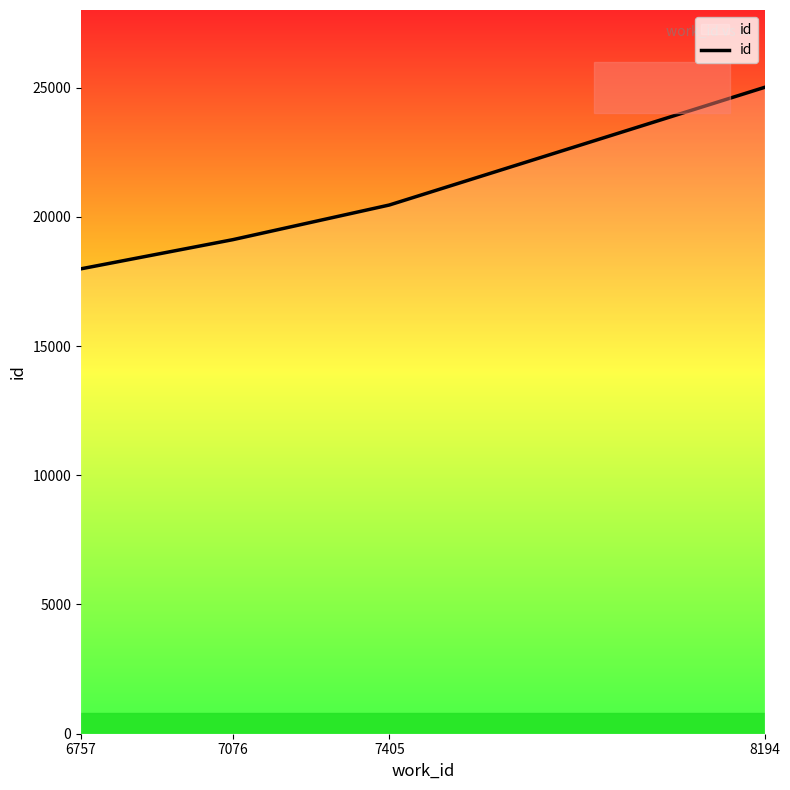

What value does the data have at 7076, to the nearest 50?

19100